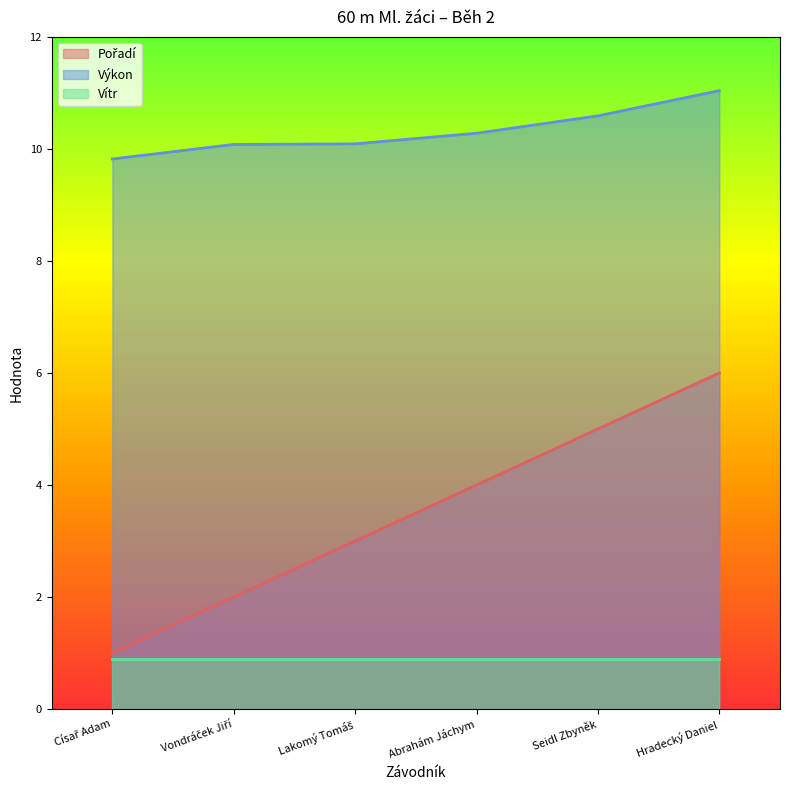

At which category is the sum across all series the highest?

Hradecký Daniel